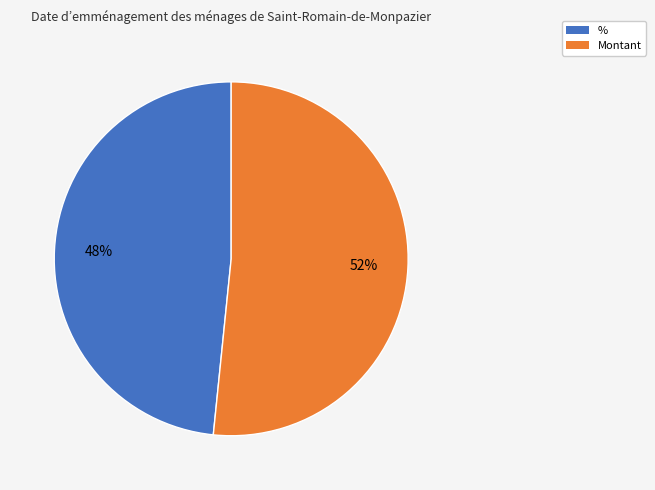

Do Montant and % together represent more than half of the pie?

Yes